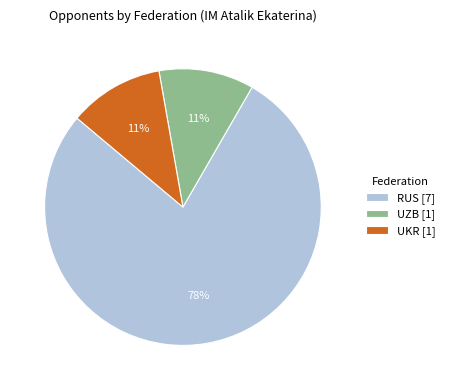

To the nearest percent, what is the difference between the RUS [7] and UKR [1] slice percentages?

67%